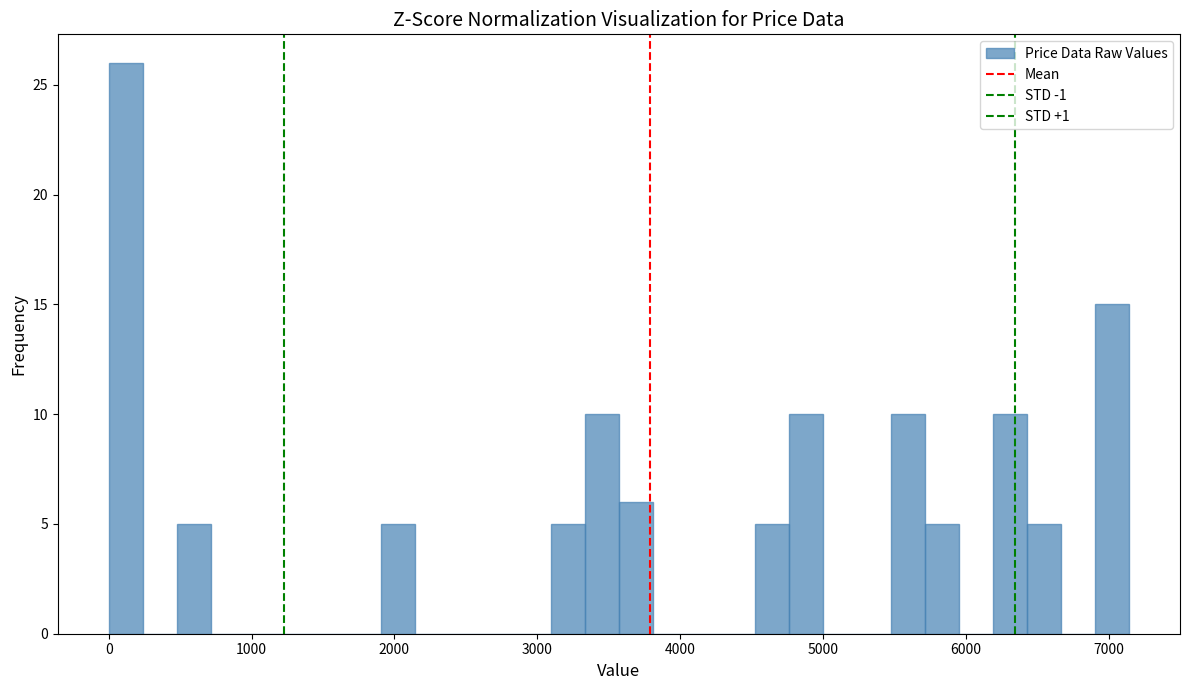

Read against the x-axis, roughly where is the centre of the tallest bar?

100